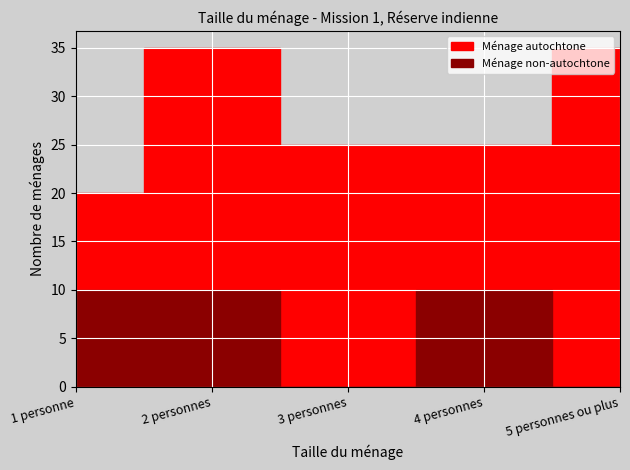

What is the label of the 1st point from the right?

5 personnes ou plus